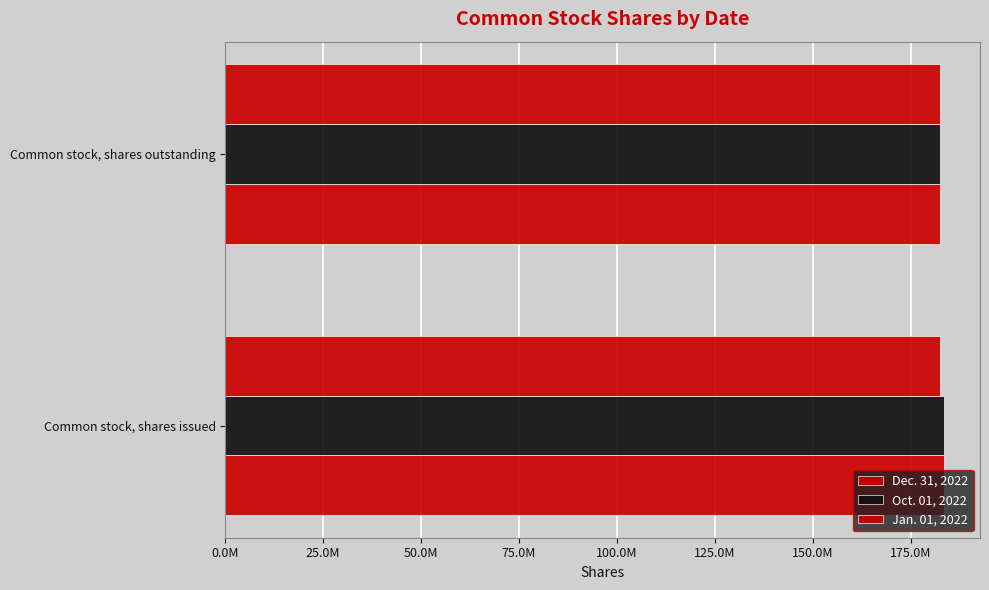

Which series has the largest total across all categories?

Dec. 31, 2022